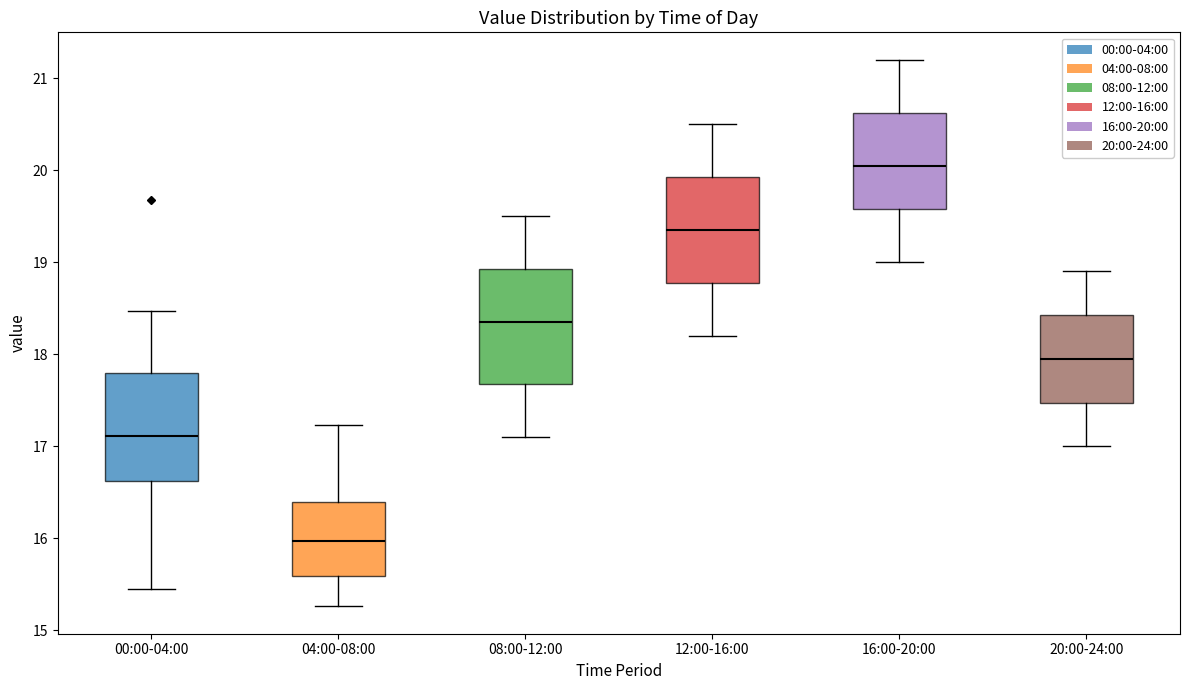

Which box has the lowest median line?

04:00-08:00